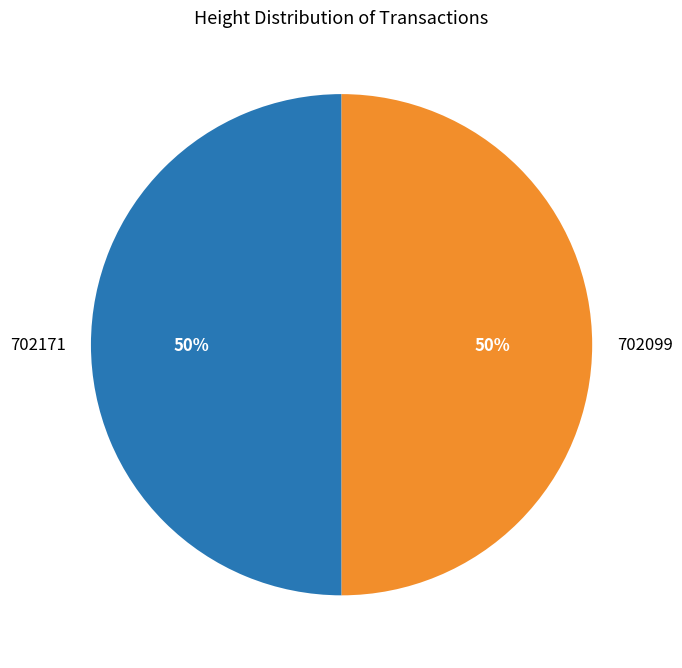

What percentage is the 702099 slice, to the nearest percent?

50%